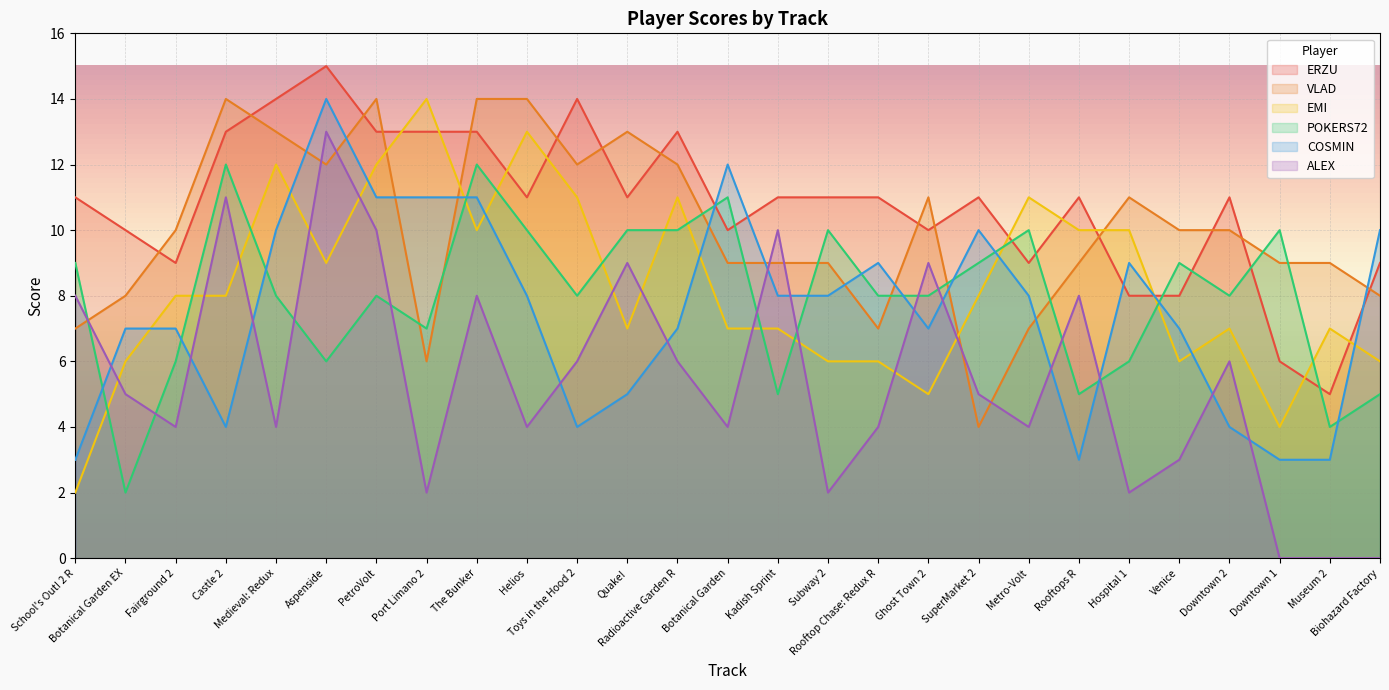

Reading left to right, list all the values displayed in this chart.

ERZU: School's Out! 2 R=11	Botanical Garden EX=10	Fairground 2=9	Castle 2=13	Medieval: Redux=14	Aspenside=15	PetroVolt=13	Port Limano 2=13	The Bunker=13	Helios=11	Toys in the Hood 2=14	Quake!=11	Radioactive Garden R=13	Botanical Garden=10	Kadish Sprint=11	Subway 2=11	Rooftop Chase: Redux R=11	Ghost Town 2=10	SuperMarket 2=11	Metro-Volt=9	Rooftops R=11	Hospital 1=8	Venice=8	Downtown 2=11	Downtown 1=6	Museum 2=5	Biohazard Factory=9
VLAD: School's Out! 2 R=7	Botanical Garden EX=8	Fairground 2=10	Castle 2=14	Medieval: Redux=13	Aspenside=12	PetroVolt=14	Port Limano 2=6	The Bunker=14	Helios=14	Toys in the Hood 2=12	Quake!=13	Radioactive Garden R=12	Botanical Garden=9	Kadish Sprint=9	Subway 2=9	Rooftop Chase: Redux R=7	Ghost Town 2=11	SuperMarket 2=4	Metro-Volt=7	Rooftops R=9	Hospital 1=11	Venice=10	Downtown 2=10	Downtown 1=9	Museum 2=9	Biohazard Factory=8
EMI: School's Out! 2 R=2	Botanical Garden EX=6	Fairground 2=8	Castle 2=8	Medieval: Redux=12	Aspenside=9	PetroVolt=12	Port Limano 2=14	The Bunker=10	Helios=13	Toys in the Hood 2=11	Quake!=7	Radioactive Garden R=11	Botanical Garden=7	Kadish Sprint=7	Subway 2=6	Rooftop Chase: Redux R=6	Ghost Town 2=5	SuperMarket 2=8	Metro-Volt=11	Rooftops R=10	Hospital 1=10	Venice=6	Downtown 2=7	Downtown 1=4	Museum 2=7	Biohazard Factory=6
POKERS72: School's Out! 2 R=9	Botanical Garden EX=2	Fairground 2=6	Castle 2=12	Medieval: Redux=8	Aspenside=6	PetroVolt=8	Port Limano 2=7	The Bunker=12	Helios=10	Toys in the Hood 2=8	Quake!=10	Radioactive Garden R=10	Botanical Garden=11	Kadish Sprint=5	Subway 2=10	Rooftop Chase: Redux R=8	Ghost Town 2=8	SuperMarket 2=9	Metro-Volt=10	Rooftops R=5	Hospital 1=6	Venice=9	Downtown 2=8	Downtown 1=10	Museum 2=4	Biohazard Factory=5
COSMIN: School's Out! 2 R=3	Botanical Garden EX=7	Fairground 2=7	Castle 2=4	Medieval: Redux=10	Aspenside=14	PetroVolt=11	Port Limano 2=11	The Bunker=11	Helios=8	Toys in the Hood 2=4	Quake!=5	Radioactive Garden R=7	Botanical Garden=12	Kadish Sprint=8	Subway 2=8	Rooftop Chase: Redux R=9	Ghost Town 2=7	SuperMarket 2=10	Metro-Volt=8	Rooftops R=3	Hospital 1=9	Venice=7	Downtown 2=4	Downtown 1=3	Museum 2=3	Biohazard Factory=10
ALEX: School's Out! 2 R=8	Botanical Garden EX=5	Fairground 2=4	Castle 2=11	Medieval: Redux=4	Aspenside=13	PetroVolt=10	Port Limano 2=2	The Bunker=8	Helios=4	Toys in the Hood 2=6	Quake!=9	Radioactive Garden R=6	Botanical Garden=4	Kadish Sprint=10	Subway 2=2	Rooftop Chase: Redux R=4	Ghost Town 2=9	SuperMarket 2=5	Metro-Volt=4	Rooftops R=8	Hospital 1=2	Venice=3	Downtown 2=6	Downtown 1=0	Museum 2=0	Biohazard Factory=0